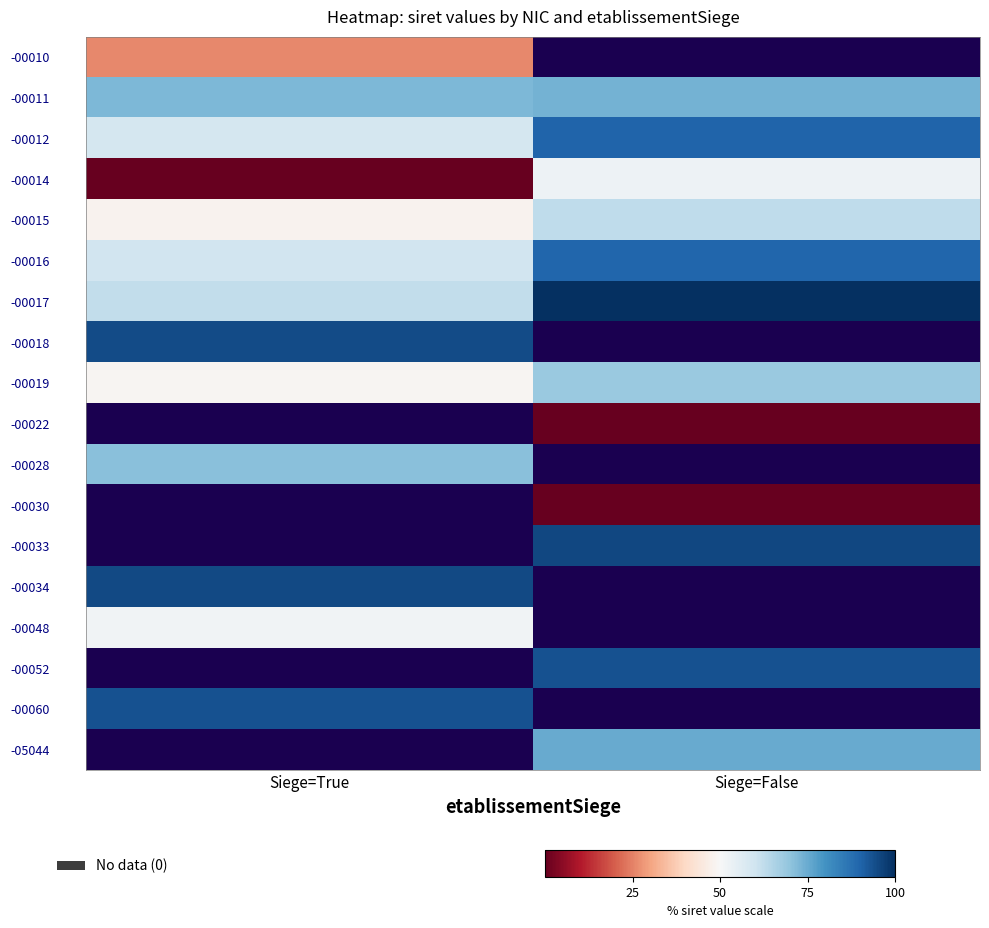

At how many categories does at least one series exceed 69?

2